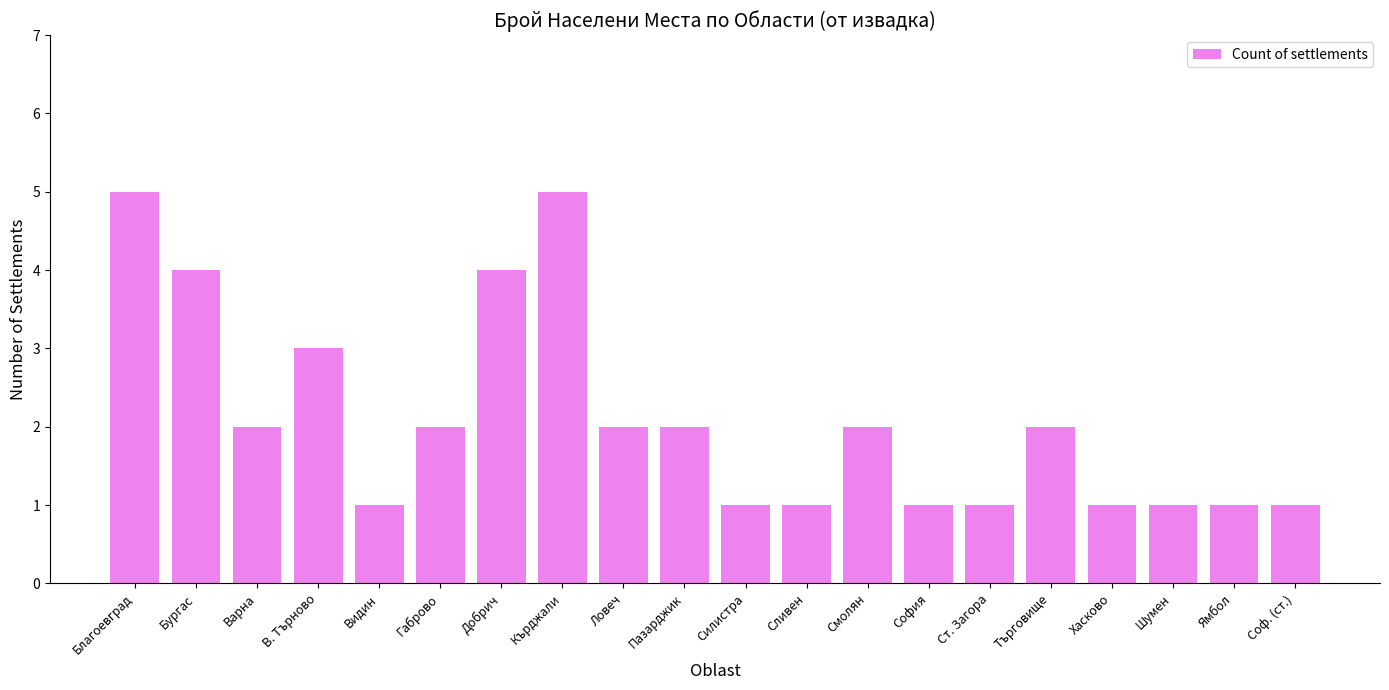

What is the sum of the values at Ямбол and Габрово?

3